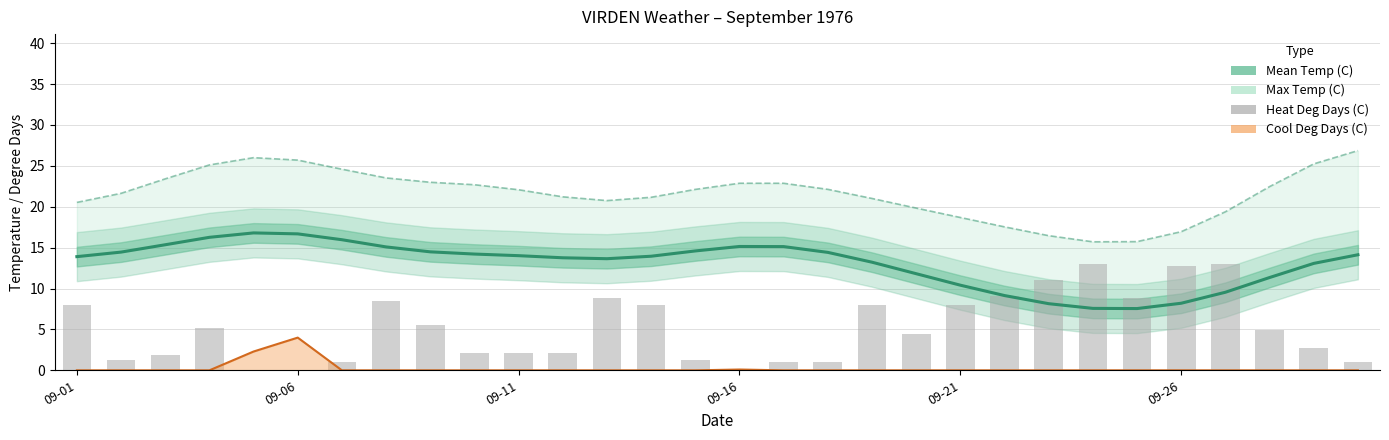

Count the number of values greater than 4.

16